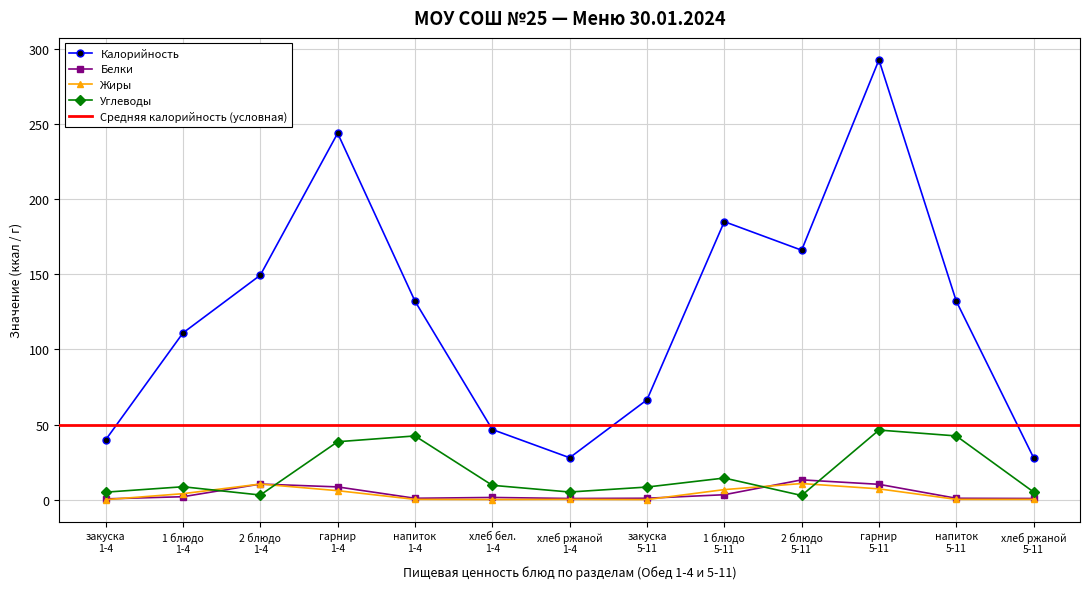

Is it true that Калорийность equals 203.7 at напиток
5-11?

False